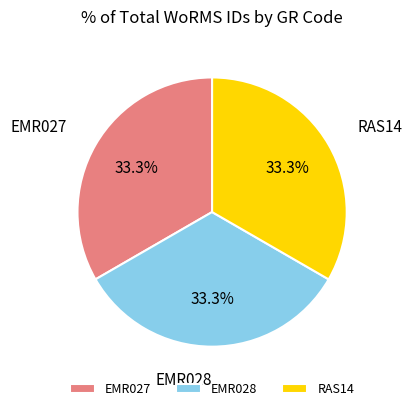

Approximately how many times larger is the value at EMR027 compared to RAS14?

1.0